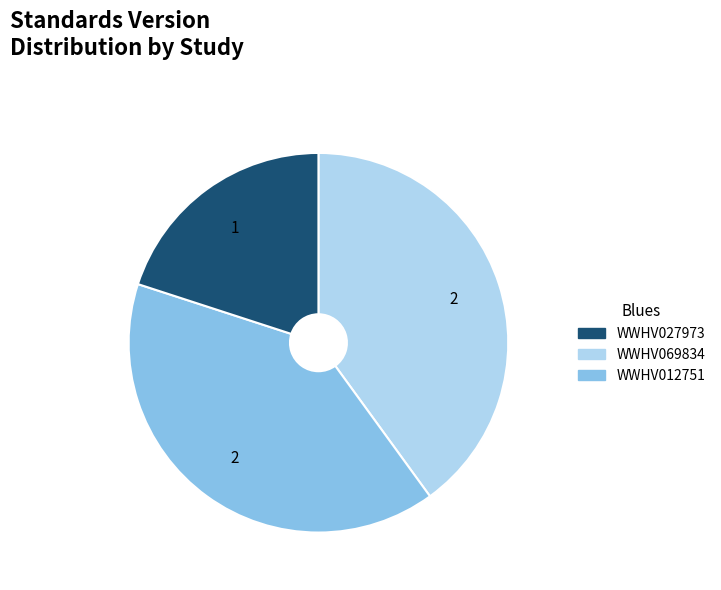

Is there any slice that represents more than half of the pie?

No